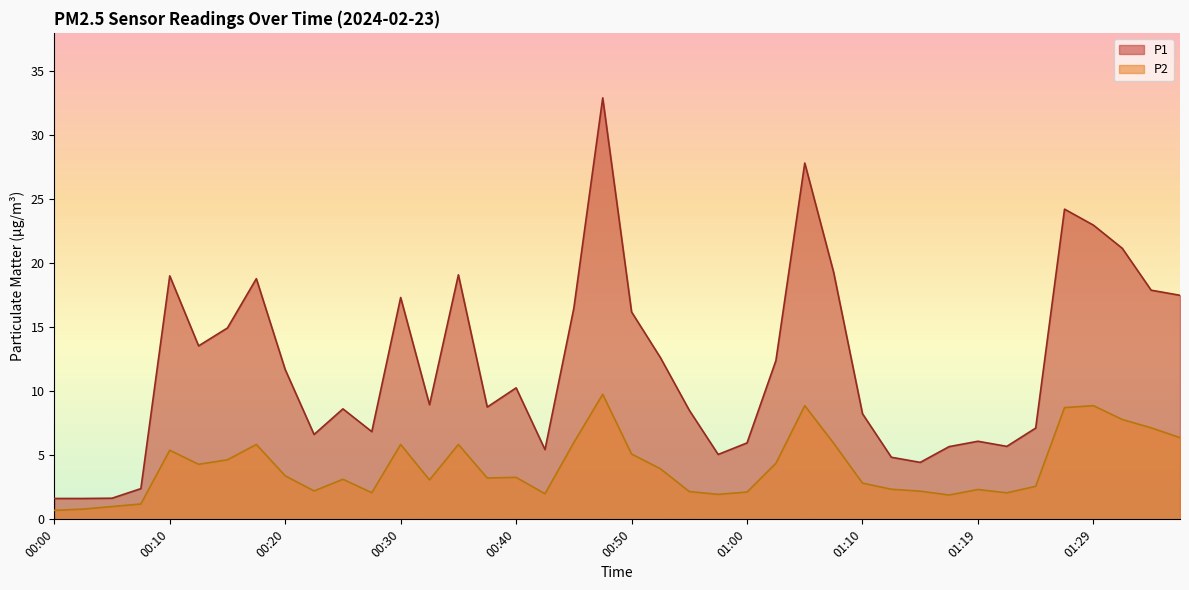

In P1, how many points are higher than both neighbors (excluding endpoints)?

10